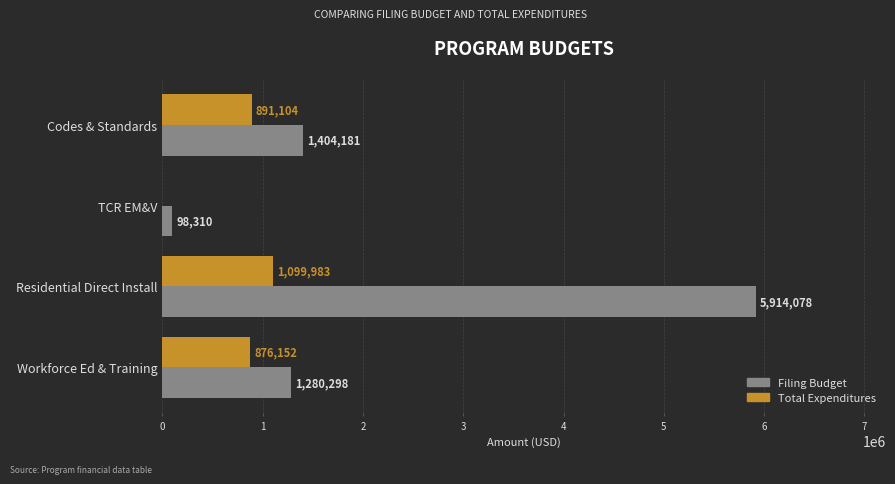

What is the total value across all series at Codes & Standards?

2295285